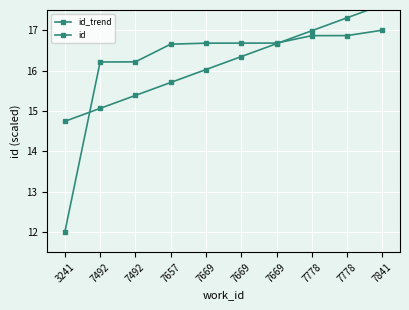

Where do id_trend and id first cross each other?

3241 and 7492